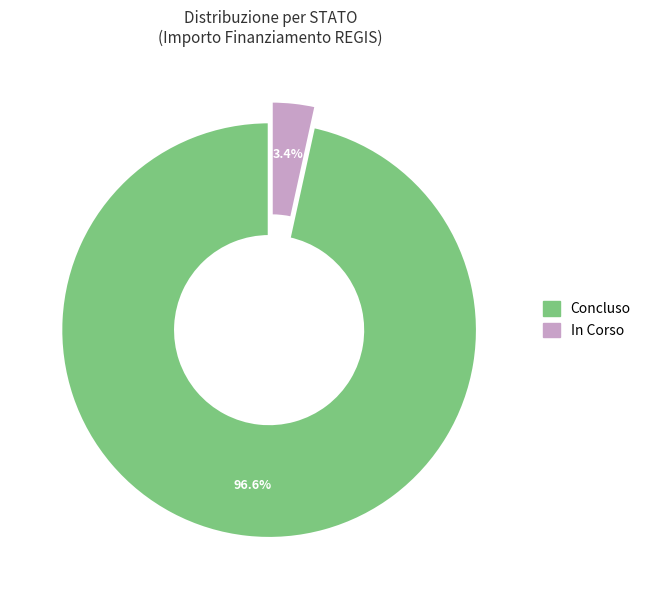

To the nearest percent, what percentage of the pie is In Corso?

3%